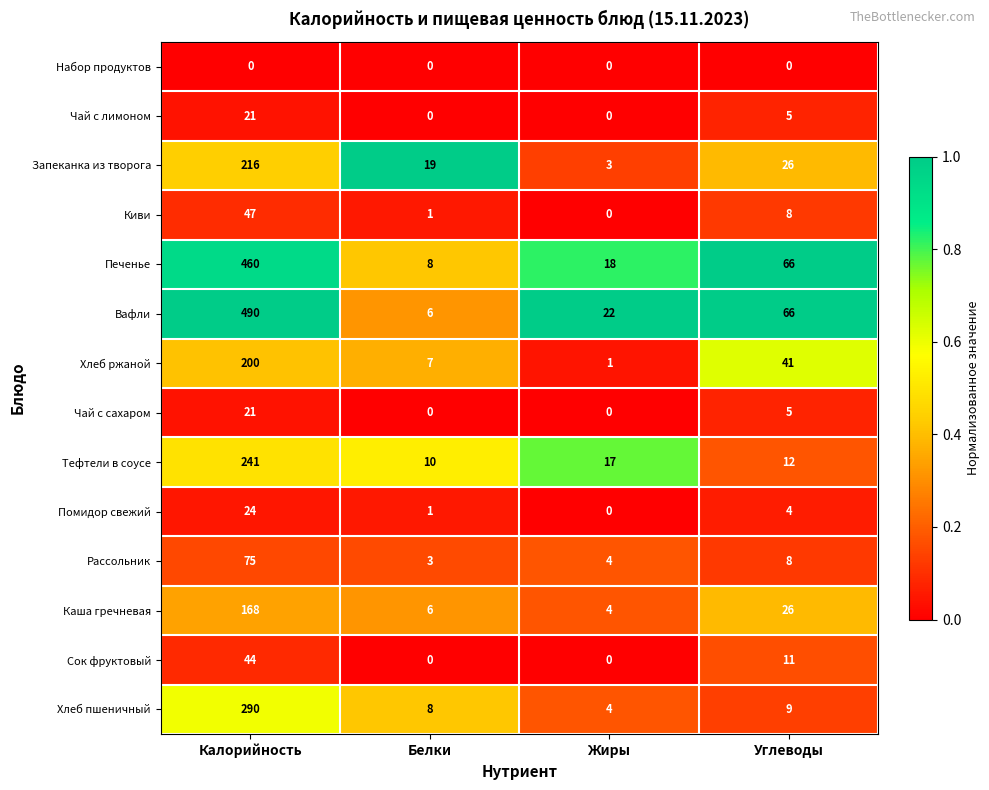

At which category is the sum across all series the highest?

Калорийность